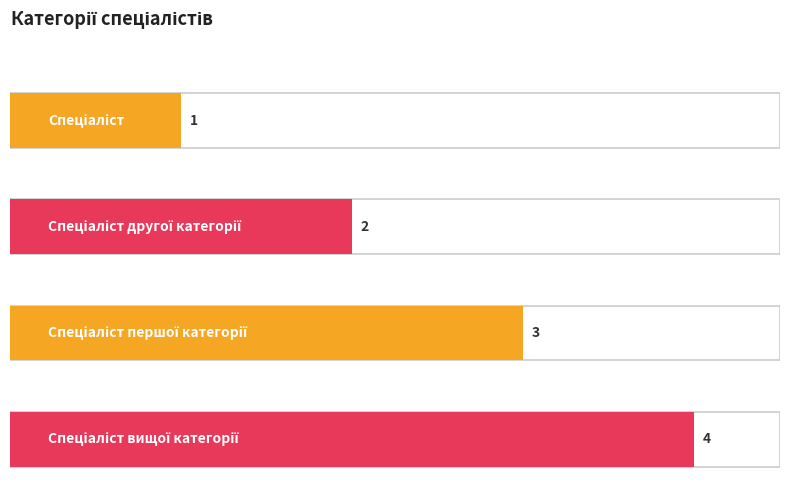

Which has a higher value, Спеціаліст першої категорії or Спеціаліст вищої категорії?

Спеціаліст вищої категорії